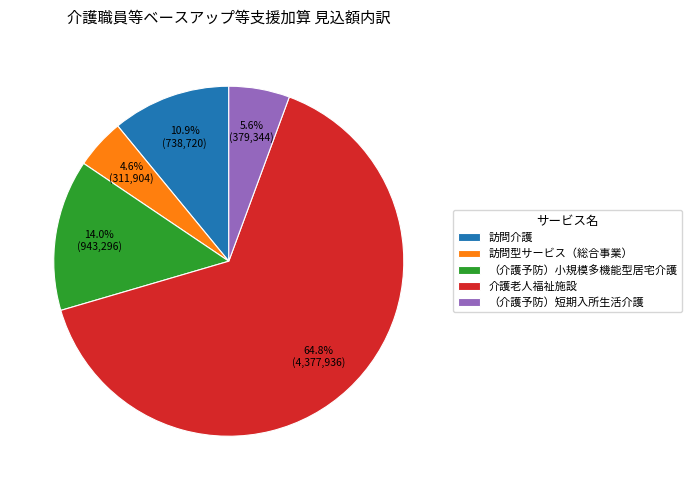

Is there any slice that represents more than half of the pie?

Yes